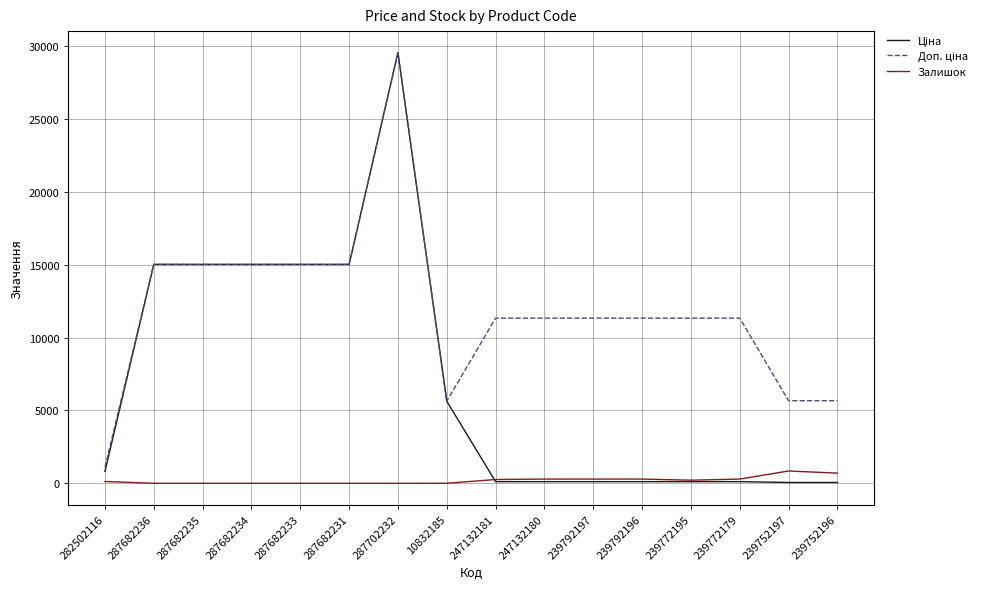

What is the maximum value for Залишок?

845.0